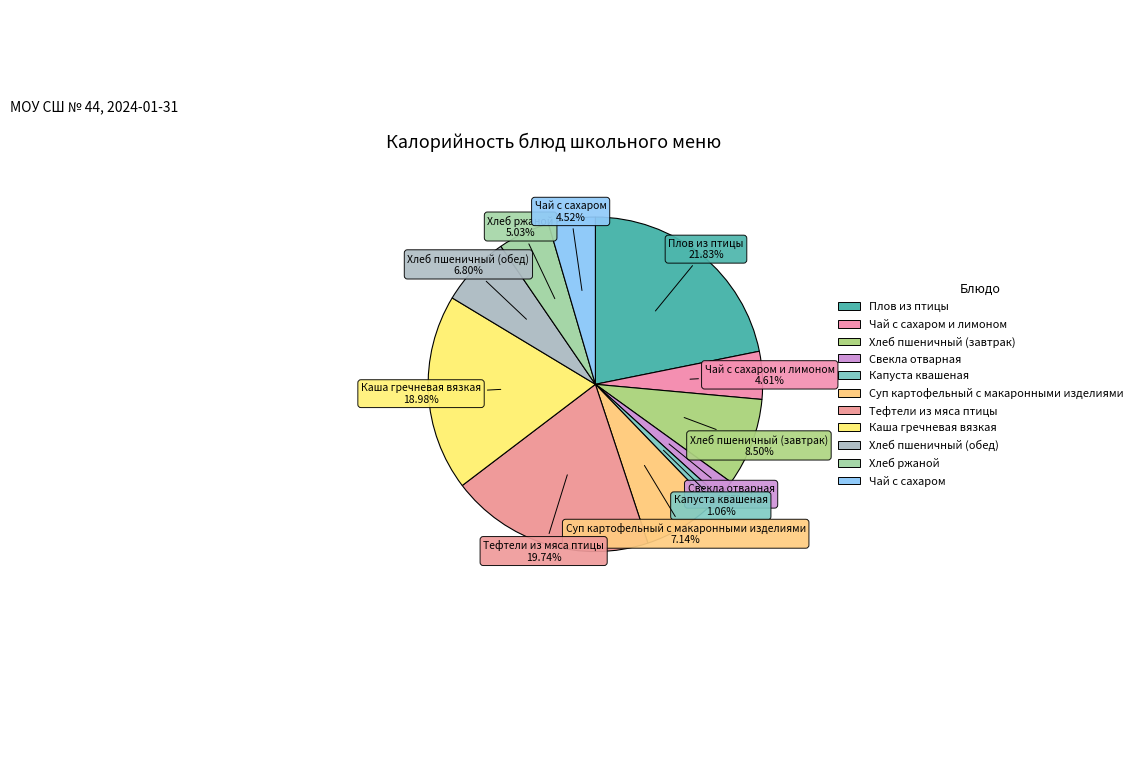

Is the sum of Суп картофельный с макаронными изделиями and Плов из птицы greater than half?

No